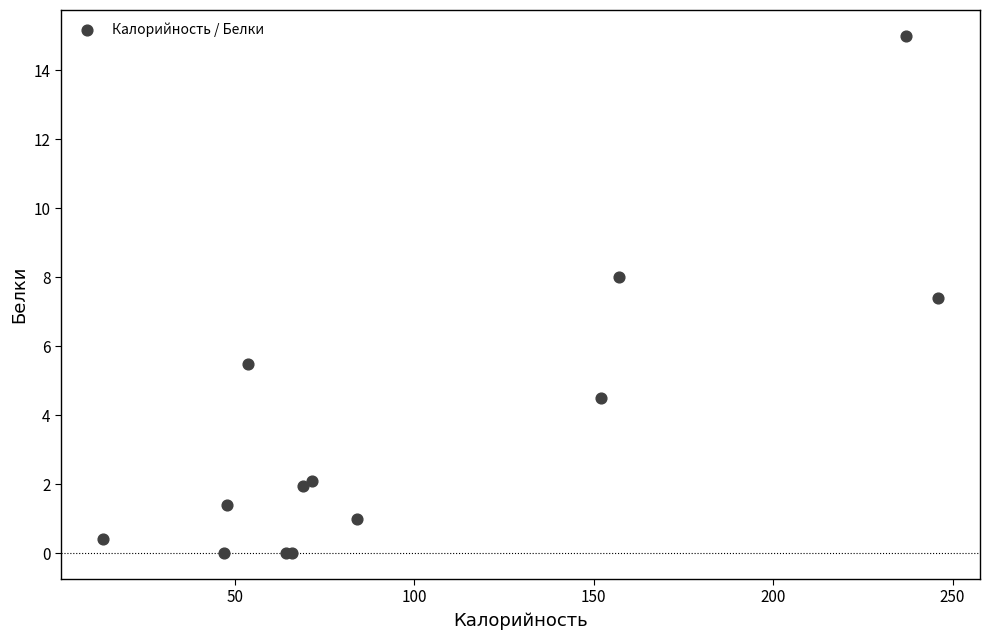

What Y value in the scatter plot is closest to 7?

7.4